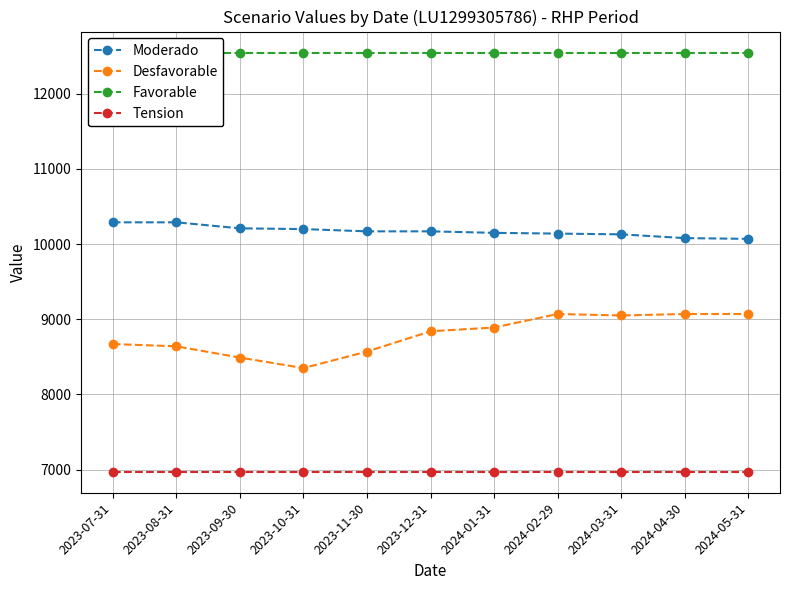

What is the minimum value for Tension?

6970